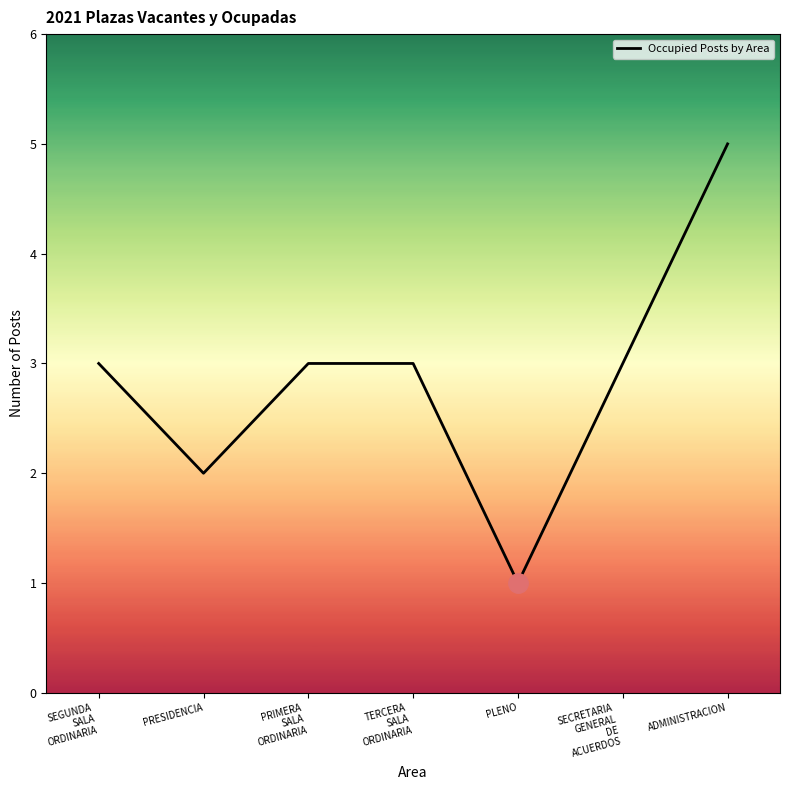

Which label corresponds to the smallest value in the chart?

PLENO